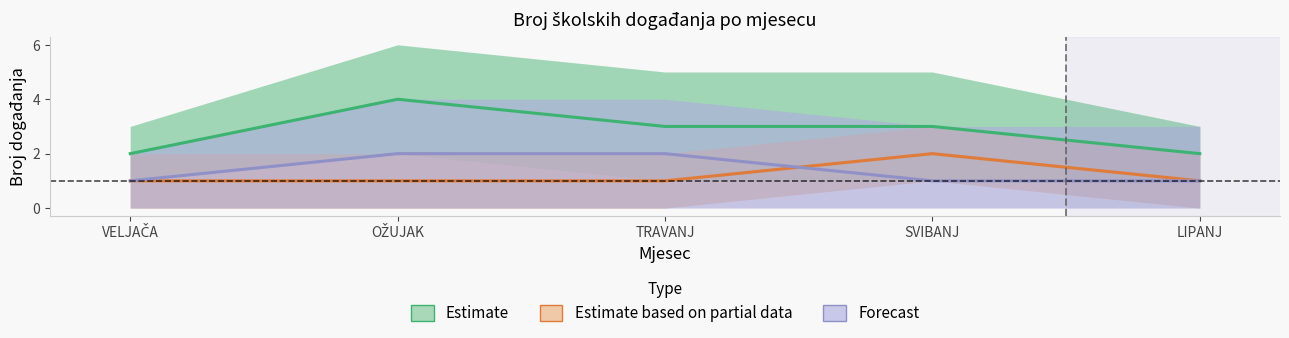

What is the value of the Forecast point at the 5th from the left?

1